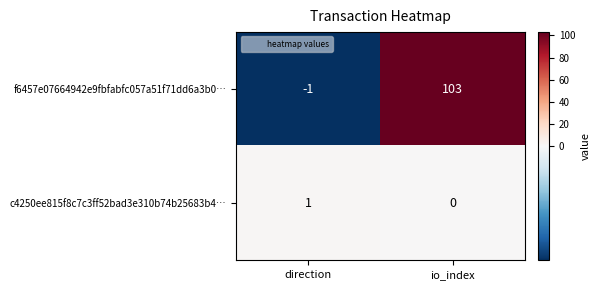

Which category has the lowest value across all series?

direction